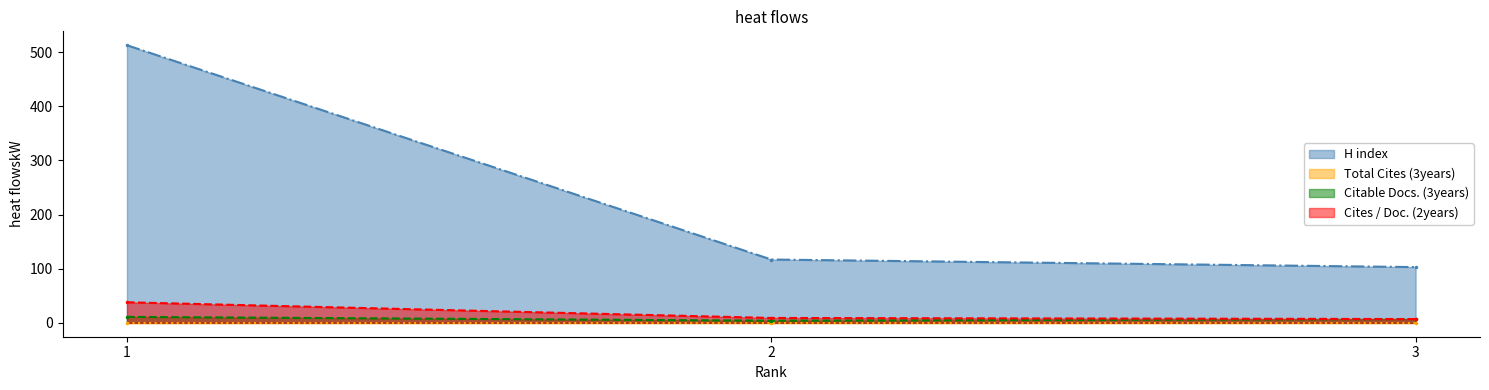

What is the difference between the maximum and second lowest values in the Citable Docs. (3years) series?

4